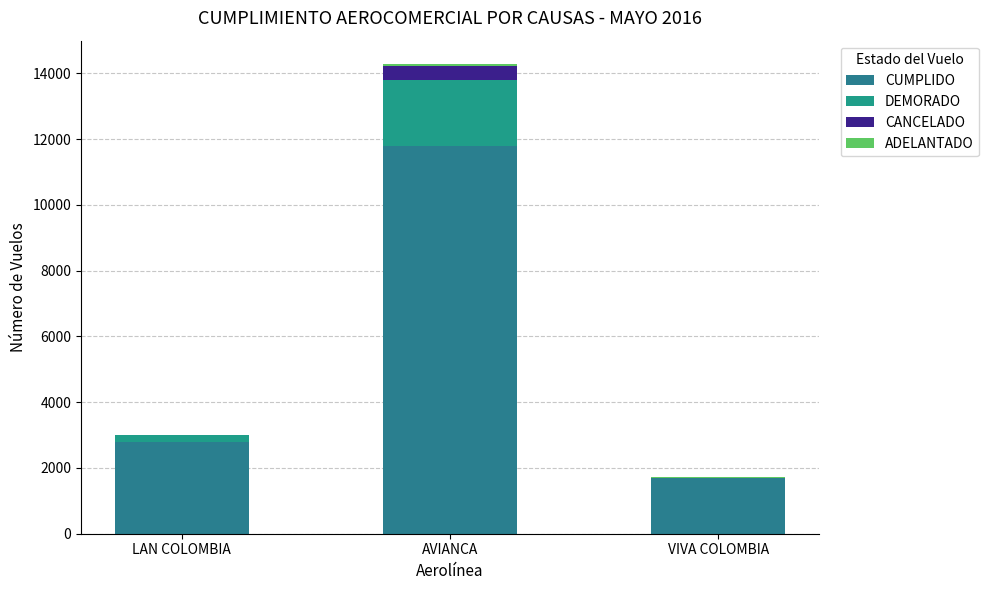

At LAN COLOMBIA, list the series in order from smallest to largest.

ADELANTADO, CANCELADO, DEMORADO, CUMPLIDO